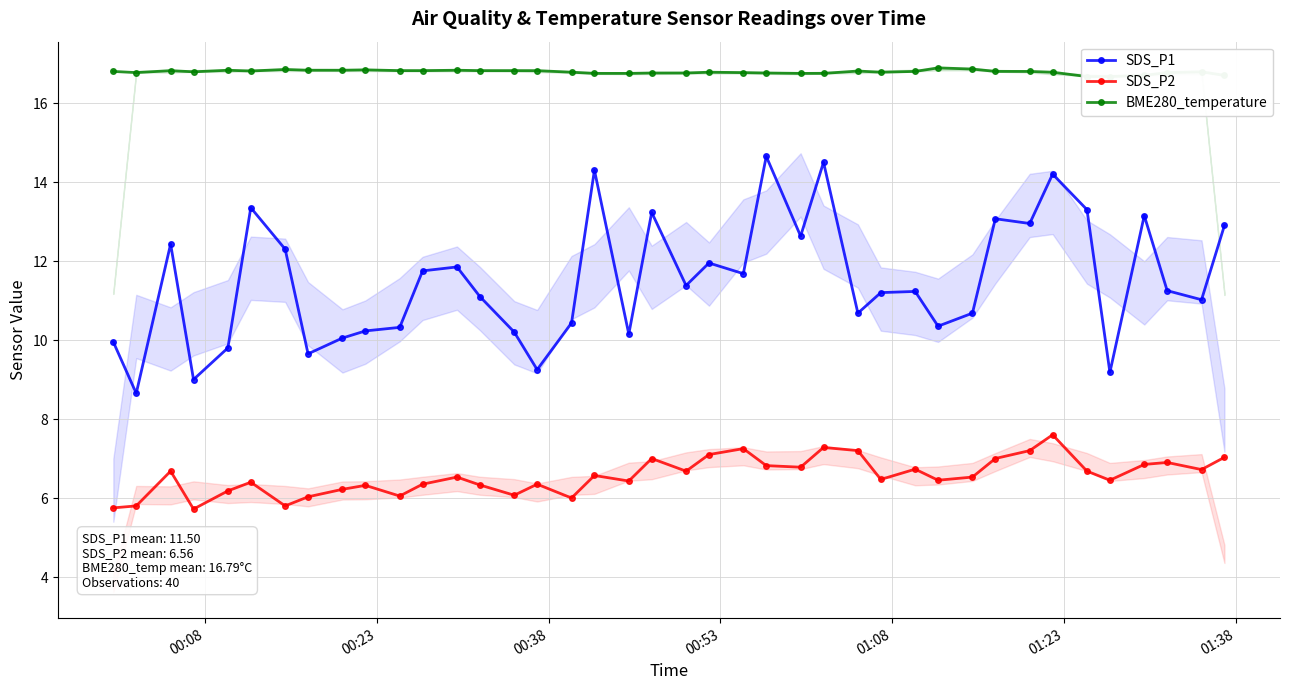

True or false: SDS_P2 and SDS_P1 cross at least once.

False